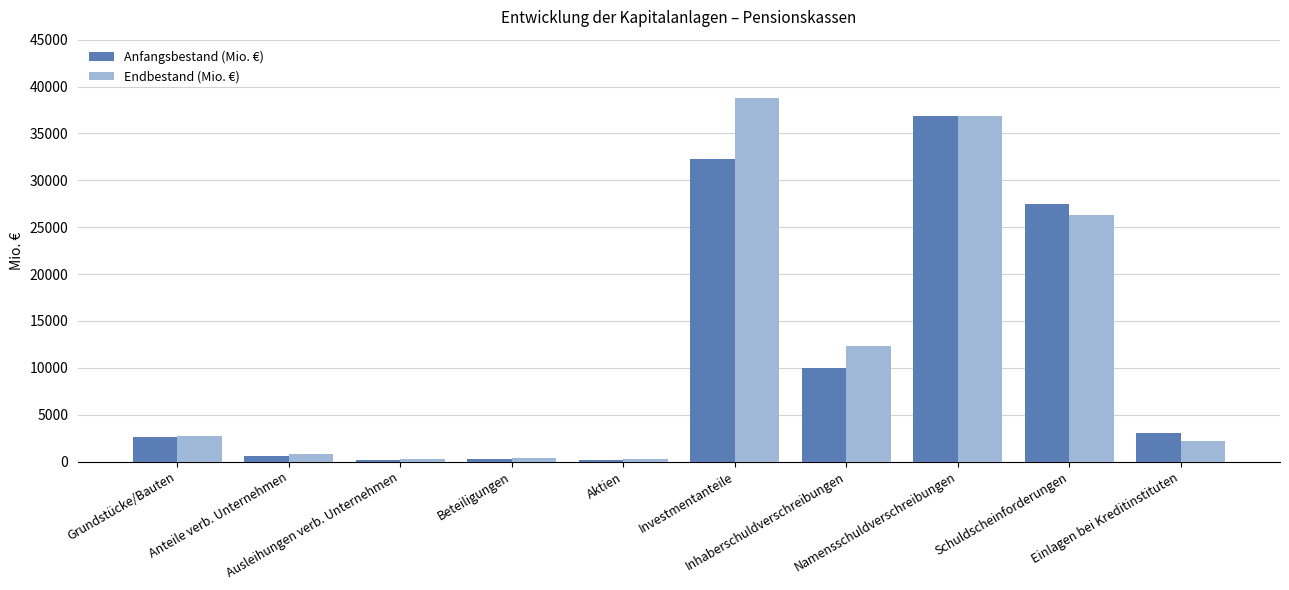

What position from the right is Ausleihungen verb. Unternehmen?

8